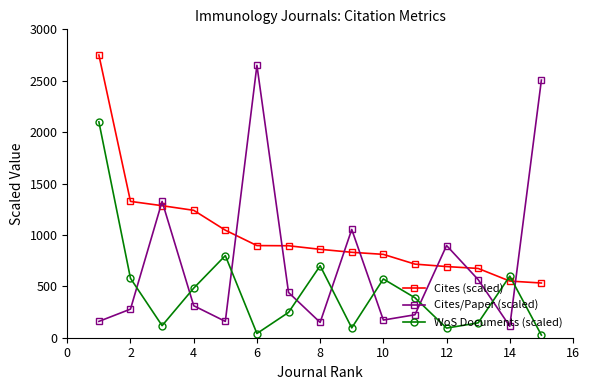

How many times do Cites/Paper (scaled) and WoS Documents (scaled) cross each other?

9